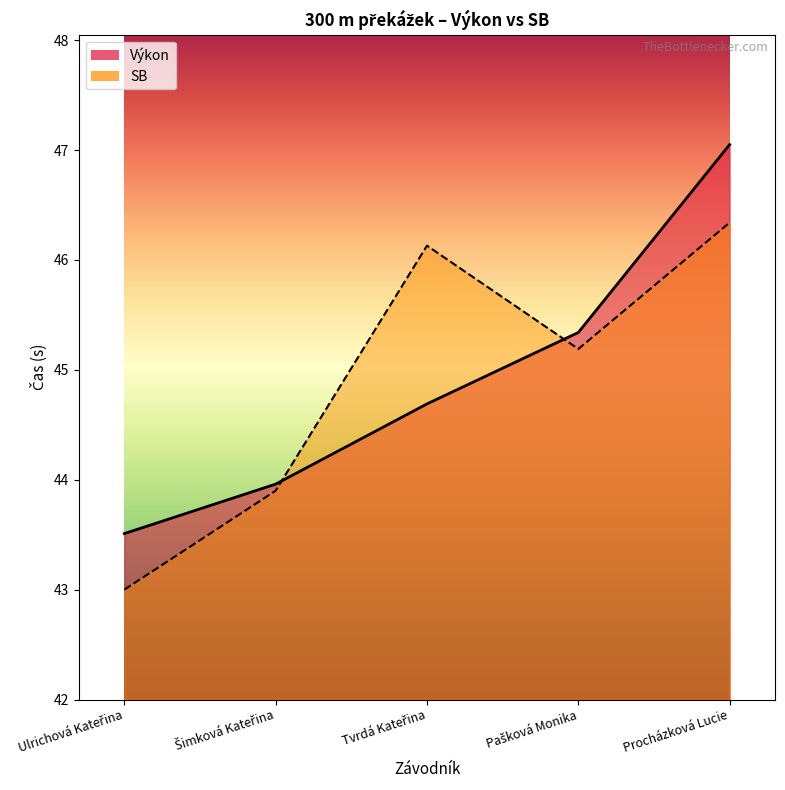

Is the value of Výkon at Ulrichová Kateřina greater than the value of SB at Procházková Lucie?

No